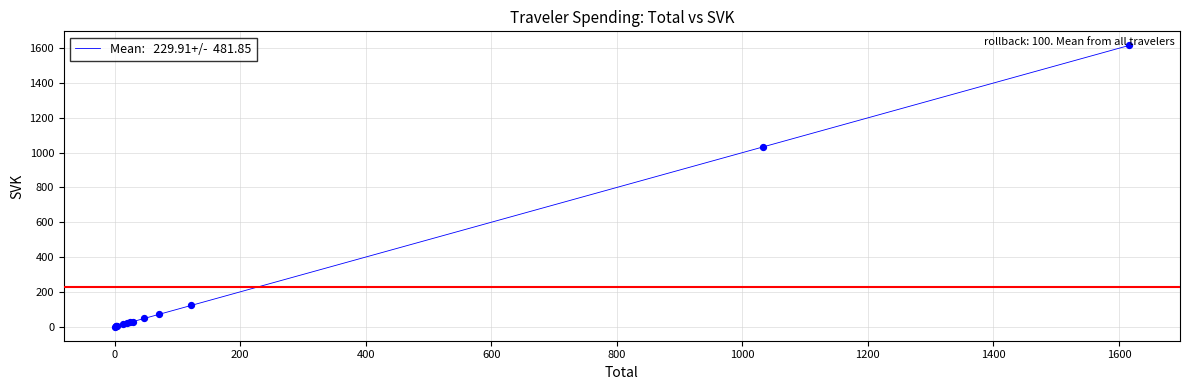

What is the difference between the maximum and minimum values?

1616.3